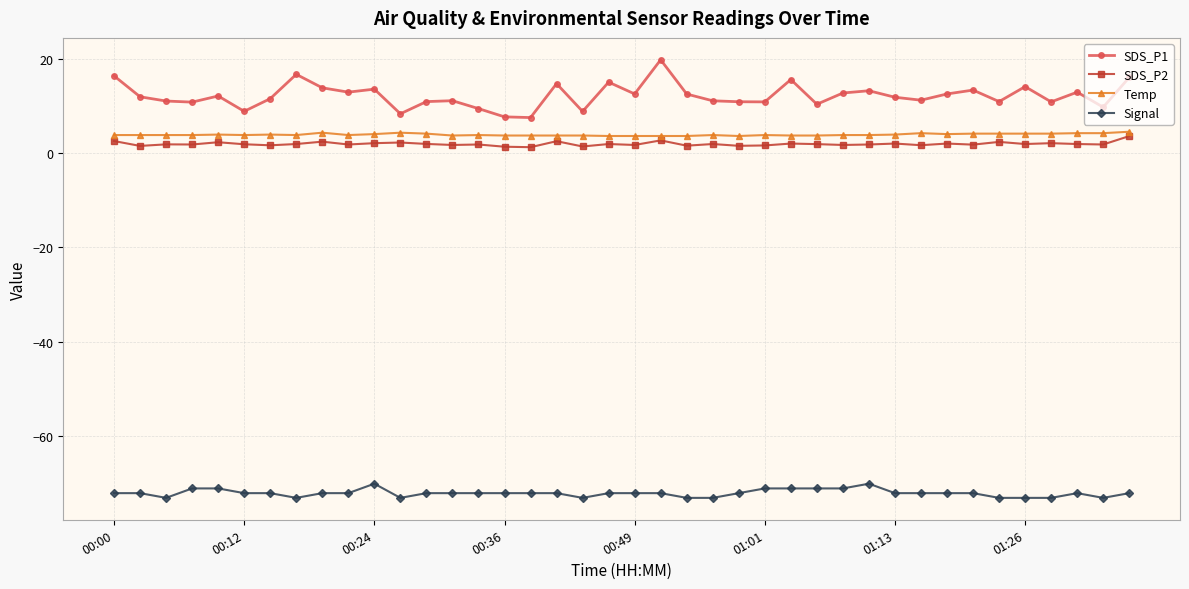

What is the value of the SDS_P1 point at the 1st from the left?

16.3